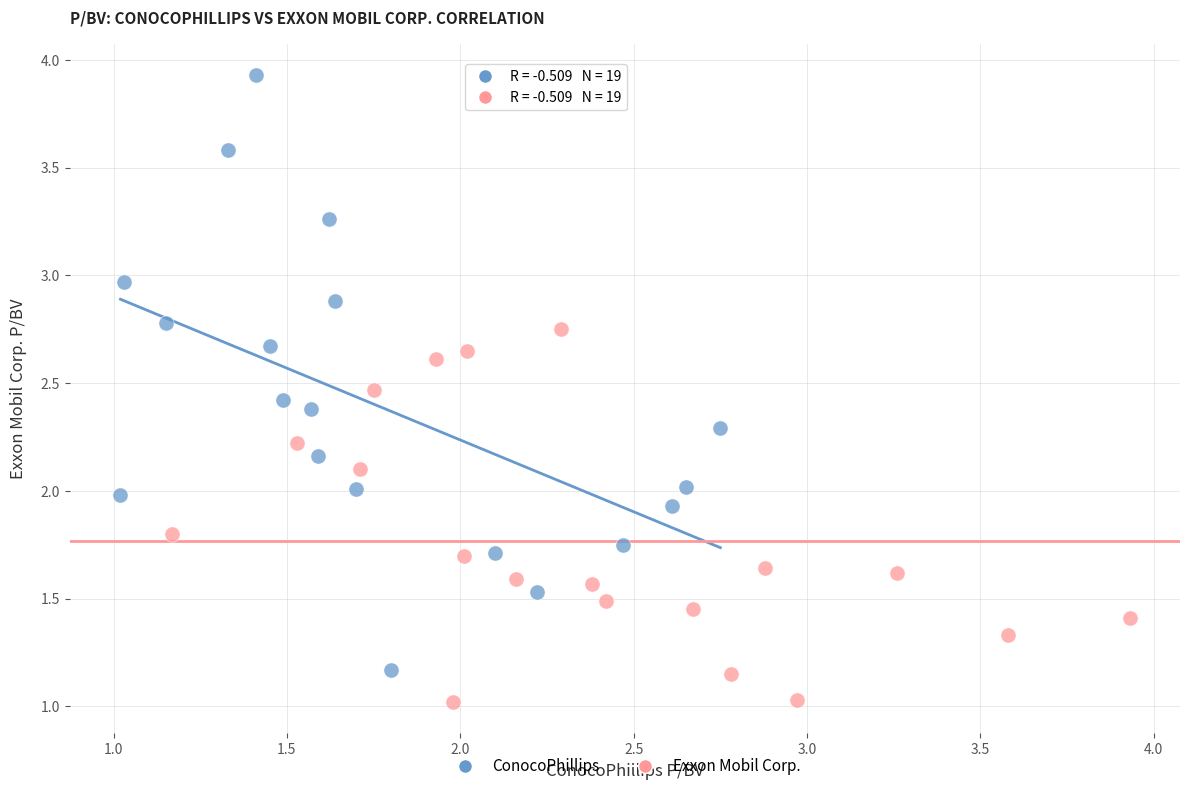

Which series has the widest spread of Y values?

ConocoPhillips